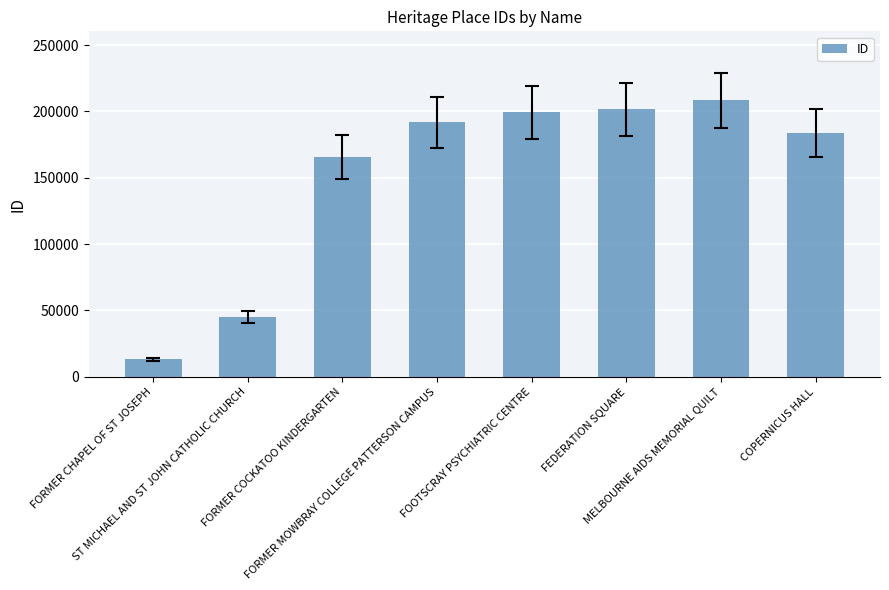

Approximately how many times larger is the value at COPERNICUS HALL compared to ST MICHAEL AND ST JOHN CATHOLIC CHURCH?

4.1